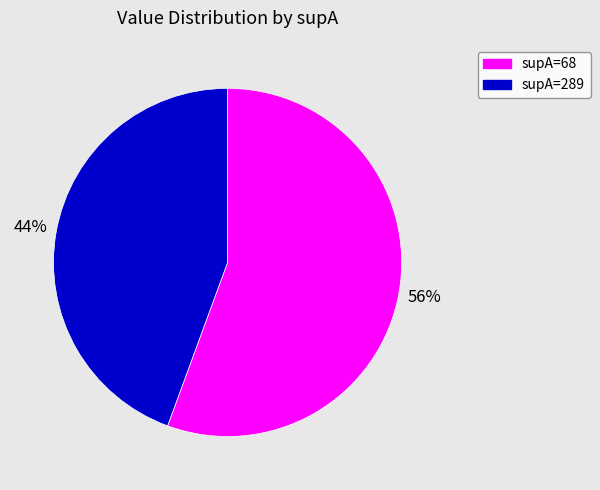

What percentage is the supA=289 slice, to the nearest percent?

44%